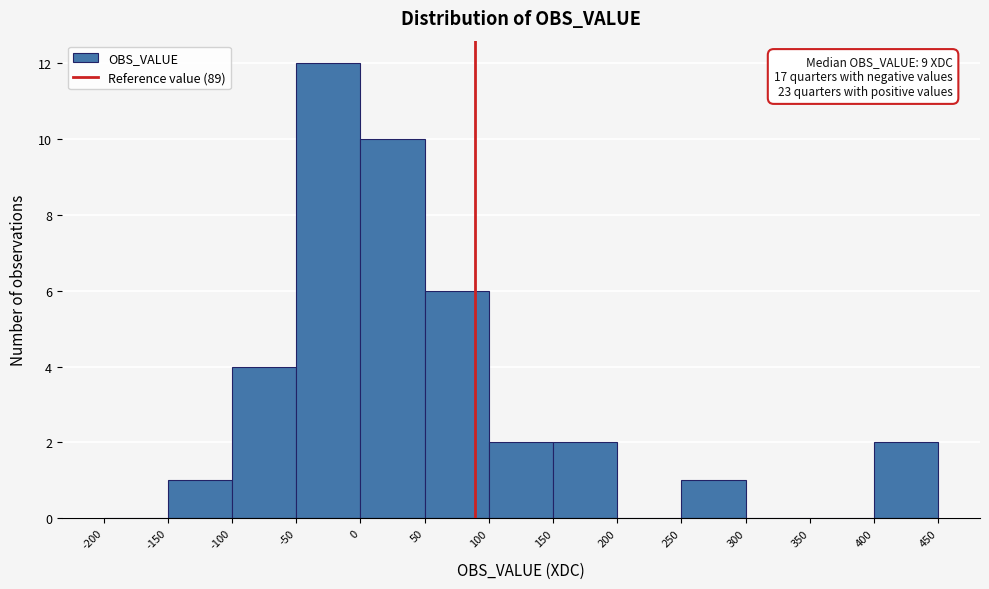

Over which range of the x-axis is the bar tallest?

-50 to 0